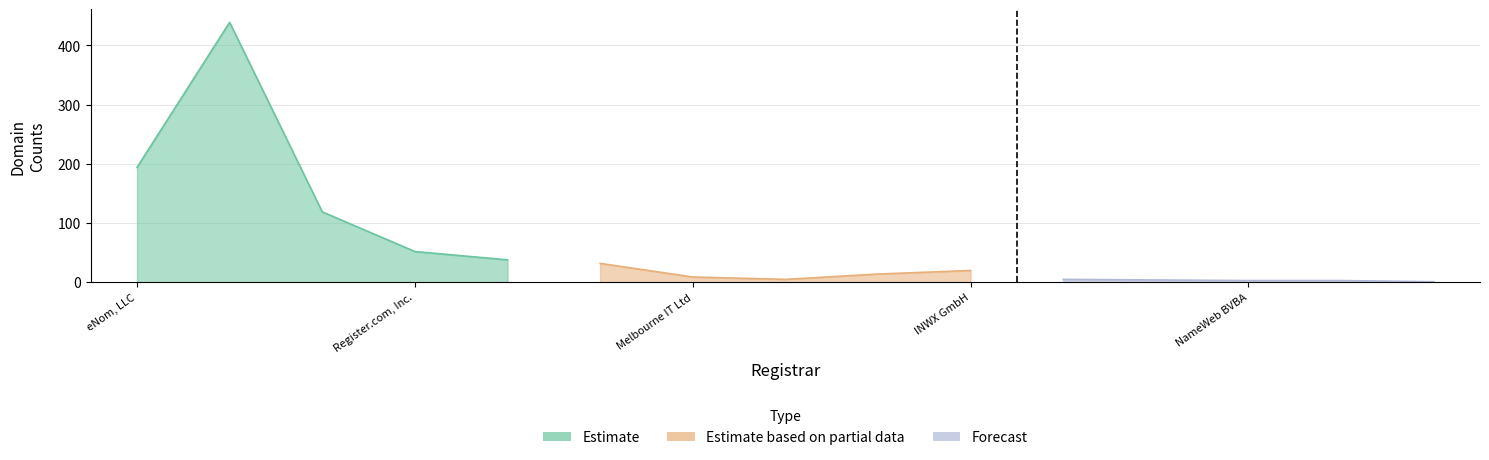

Does the chart display data point markers on the line(s)?

No